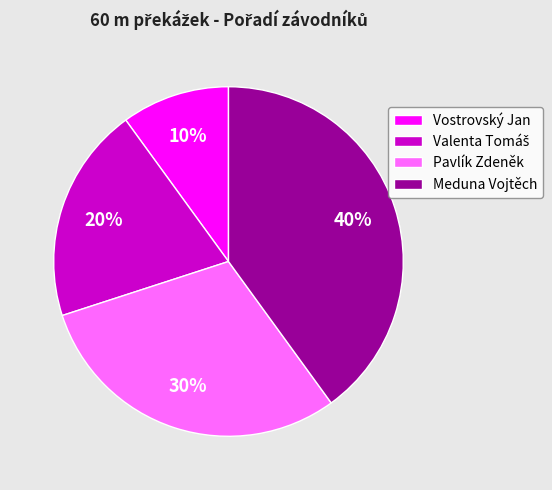

What is the ratio of the value at Vostrovský Jan to the value at Pavlík Zdeněk?

0.3